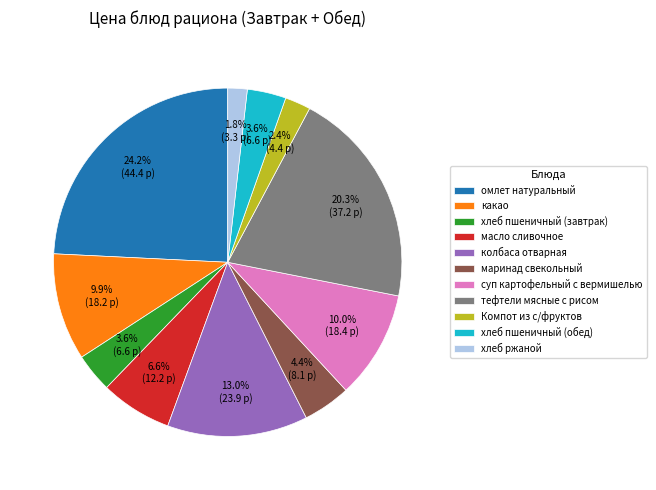

Is хлеб пшеничный (завтрак) the majority of the pie?

No